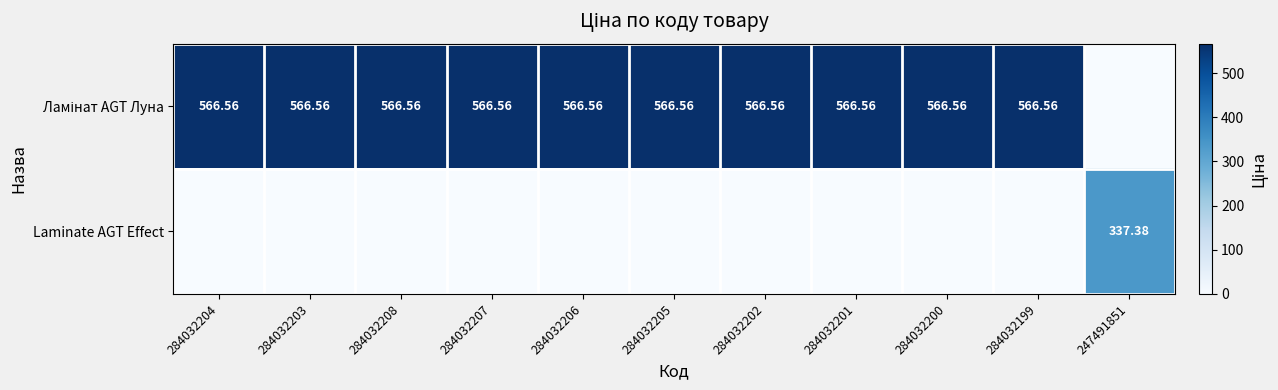

How many data points does each series have?

11